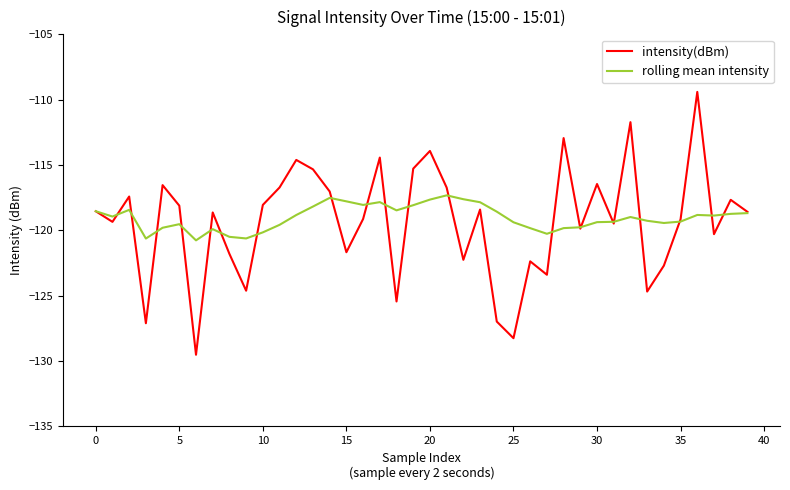

Rank the series by their maximum value, from highest to lowest.

intensity(dBm), rolling mean intensity